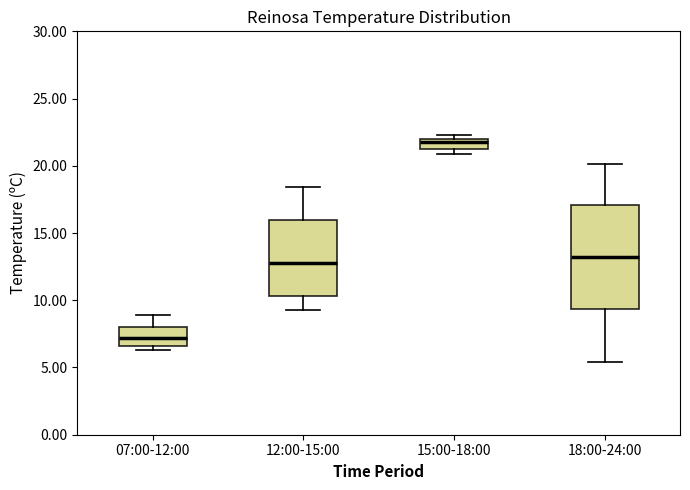

Which box's median line is the highest?

15:00-18:00